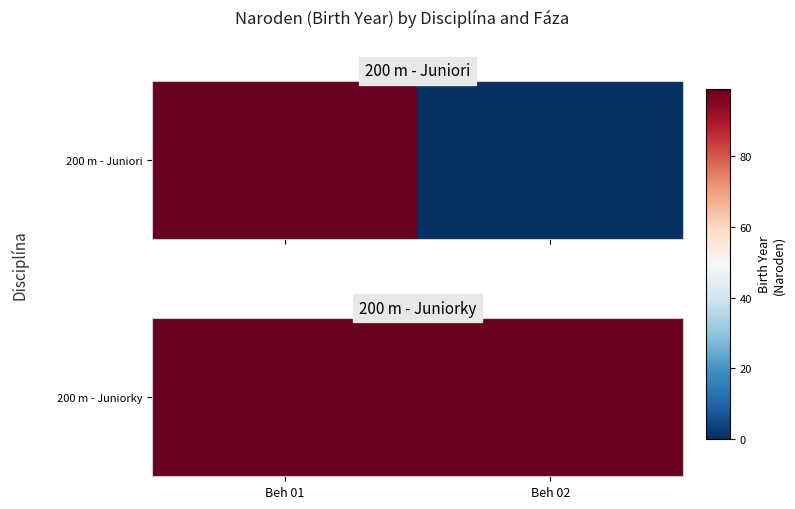

Rank the categories by 200 m - Juniorky value from lowest to highest.

Beh 01, Beh 02